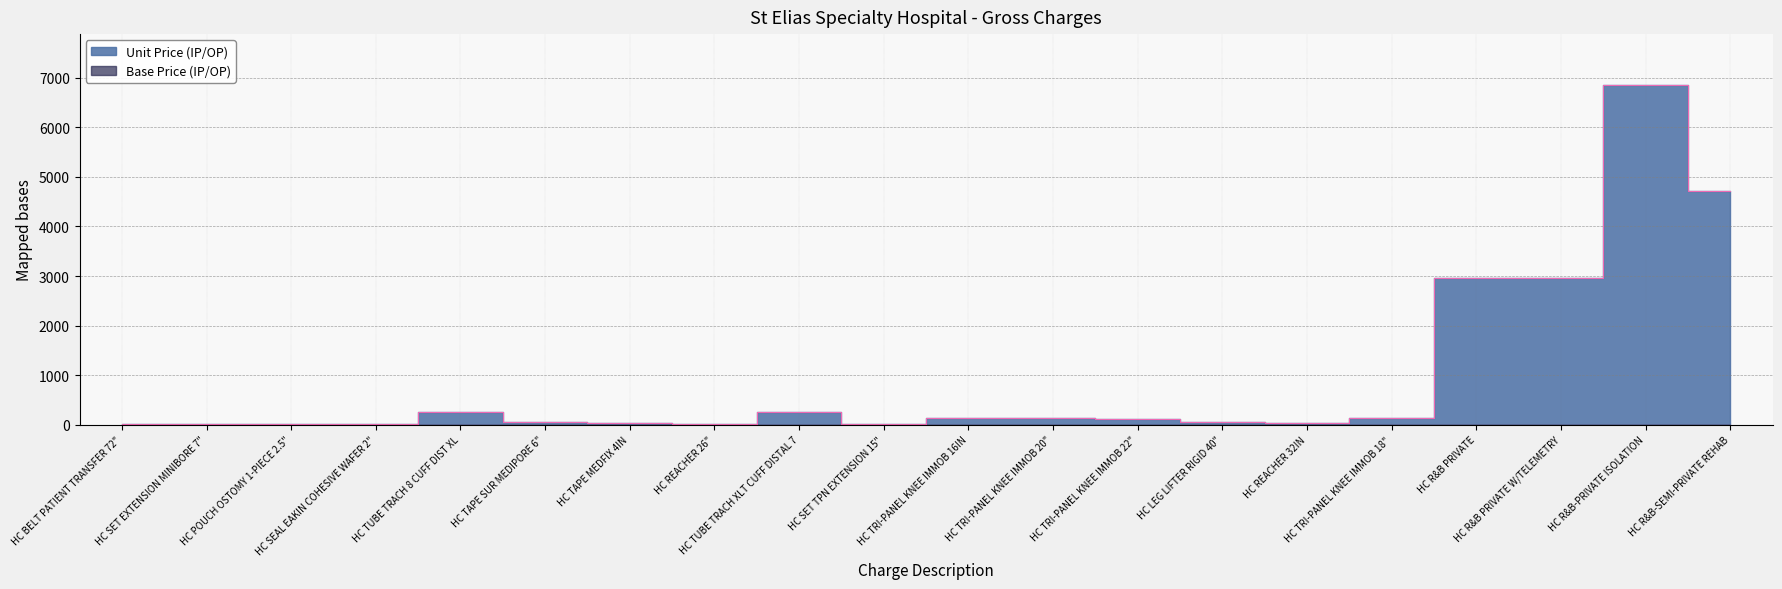

What position from the right is HC SEAL EAKIN COHESIVE WAFER 2"?

17